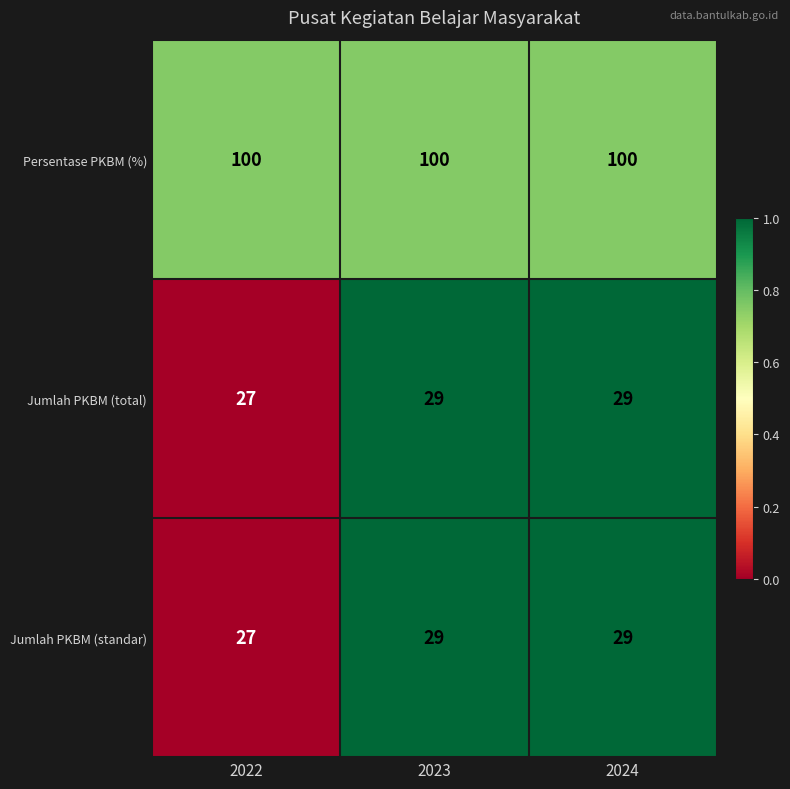

What is the spread (max minus min) of values at 2024?

71